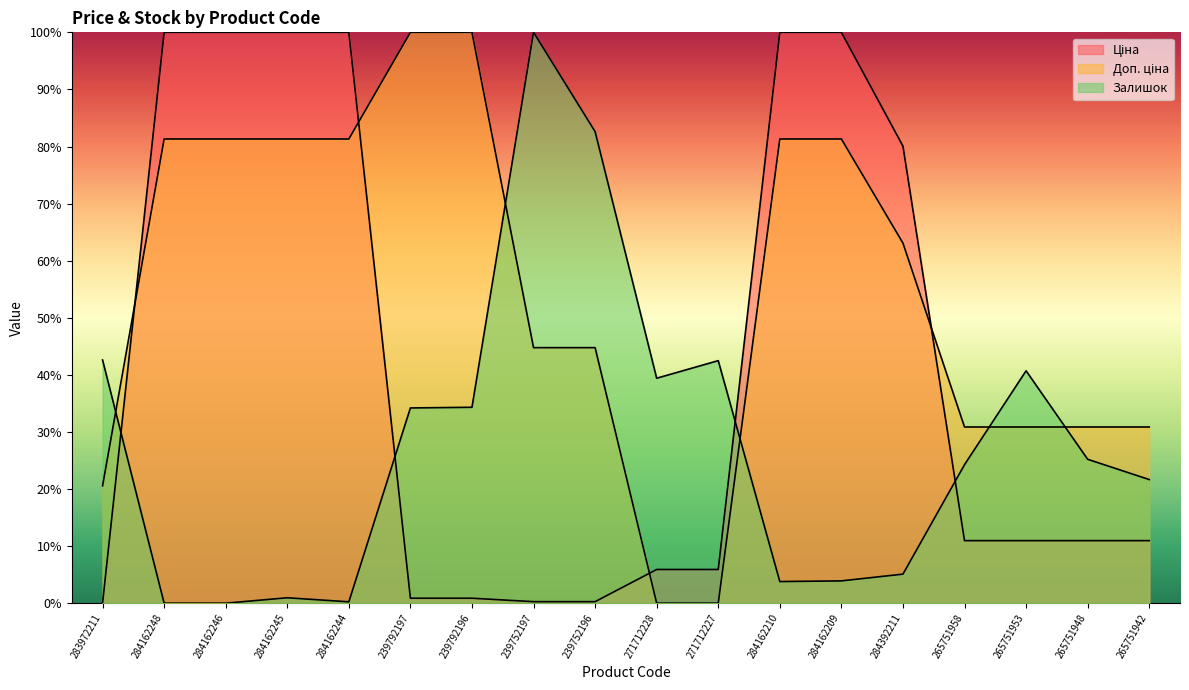

What is the maximum value shown in the chart?

100.0